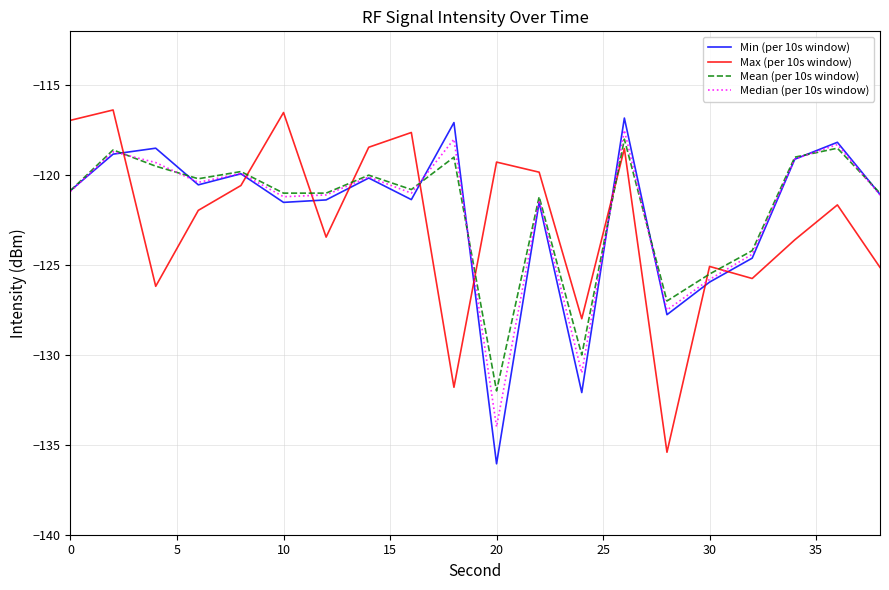

What is the greatest value displayed?

-116.4